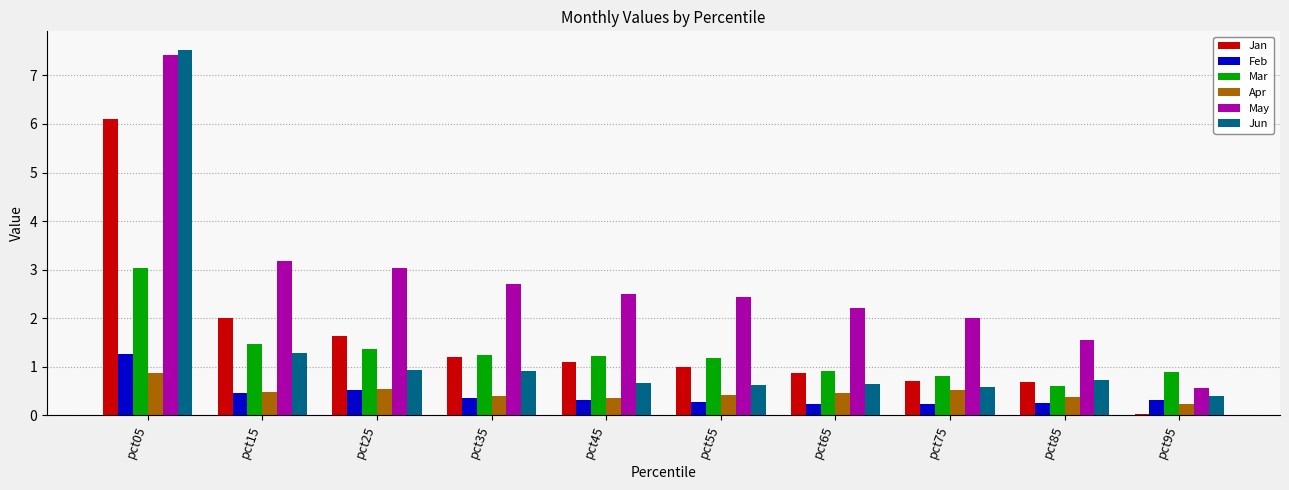

The value of Jan at pct65 is 0.9. True or false?

True